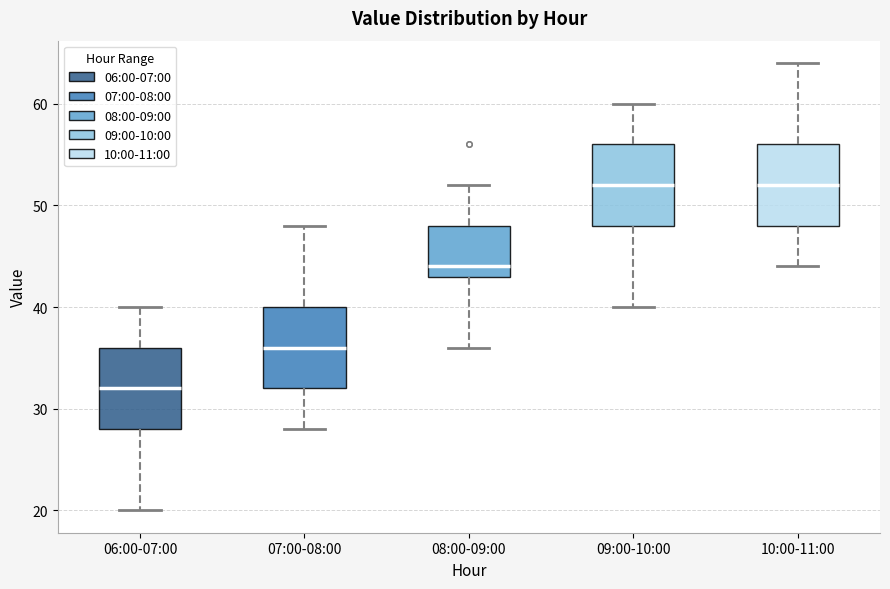

Where does the median line of the box for 08:00-09:00 sit on the y-axis? The values are not printed on the chart, so give them approximately, as read against the axis.

44